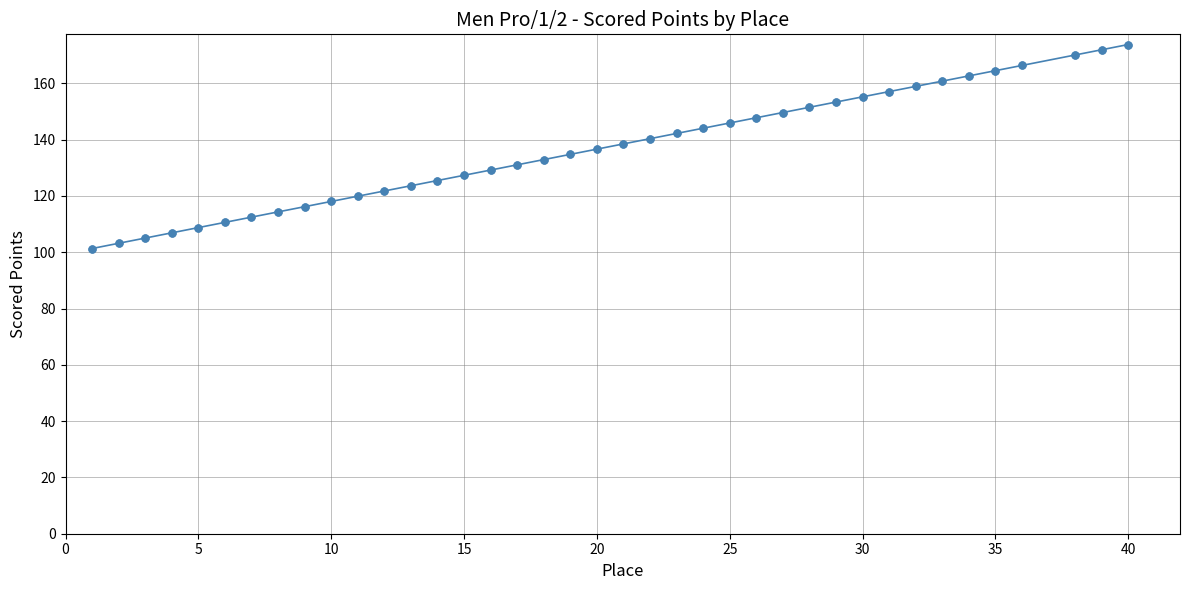

What is the average value?

136.8